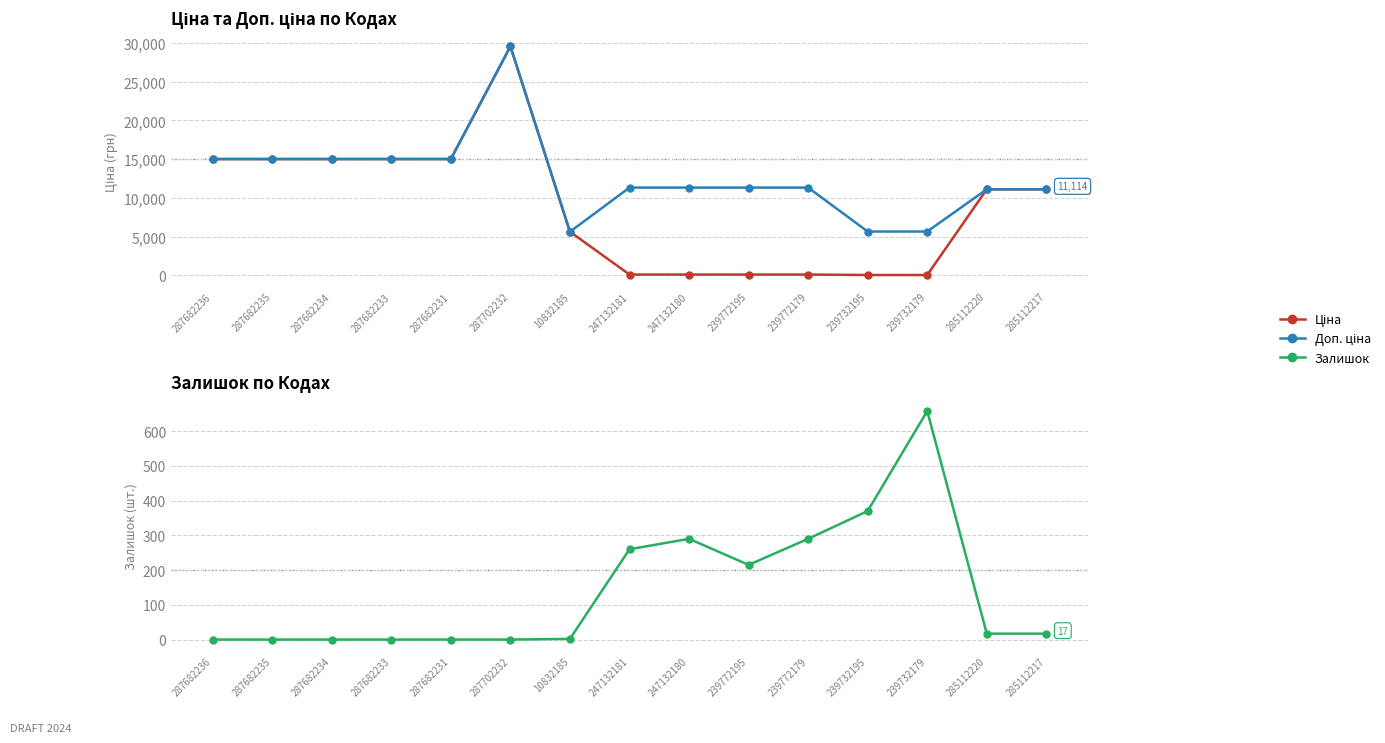

At which label is Залишок closest to 329?

247132180